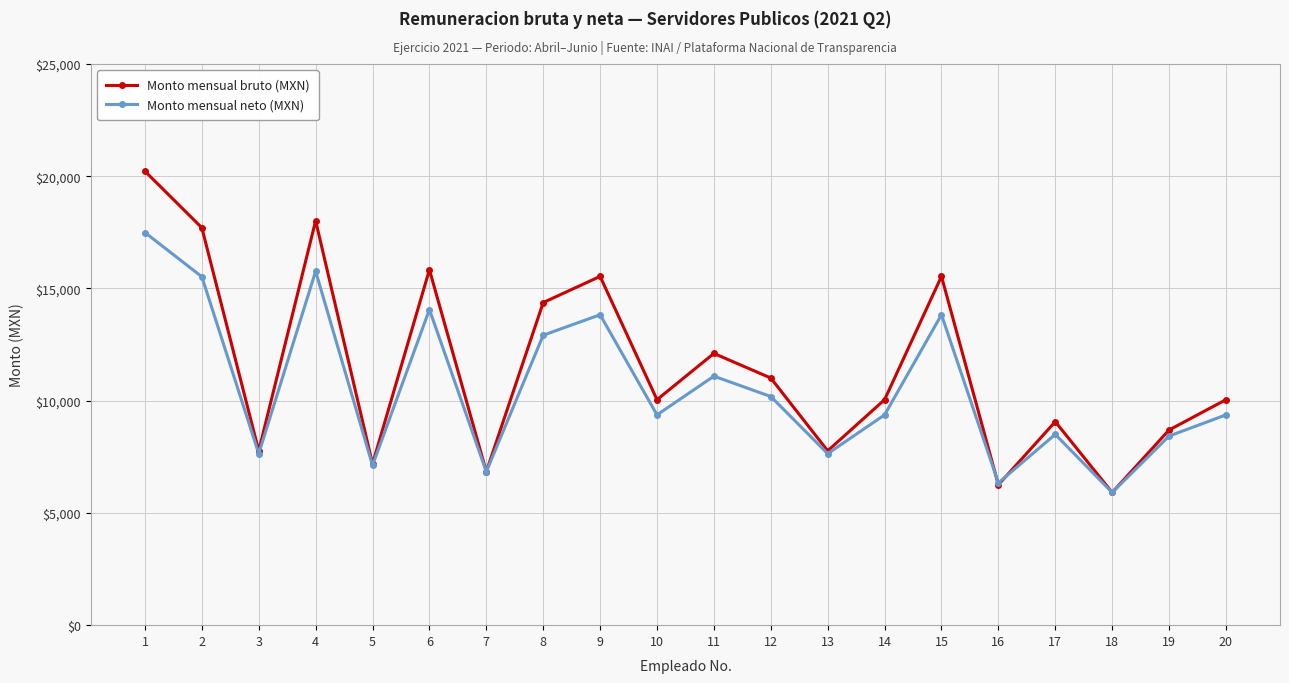

What is the difference between the maximum and minimum values in the Monto mensual neto (MXN) series?

11581.6